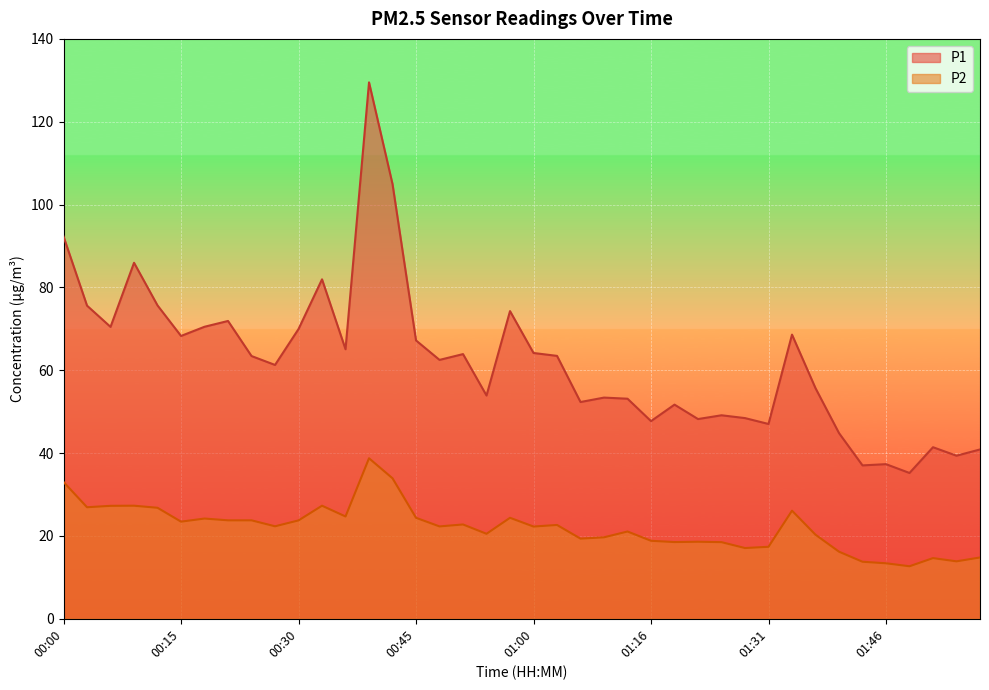

What are all the series names shown in the legend?

P1, P2